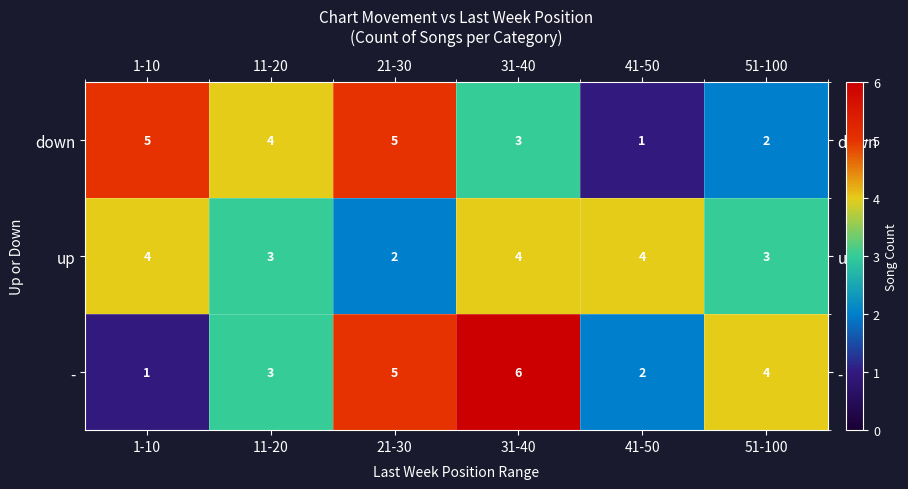

What is the spread (max minus min) of values at 31-40?

3